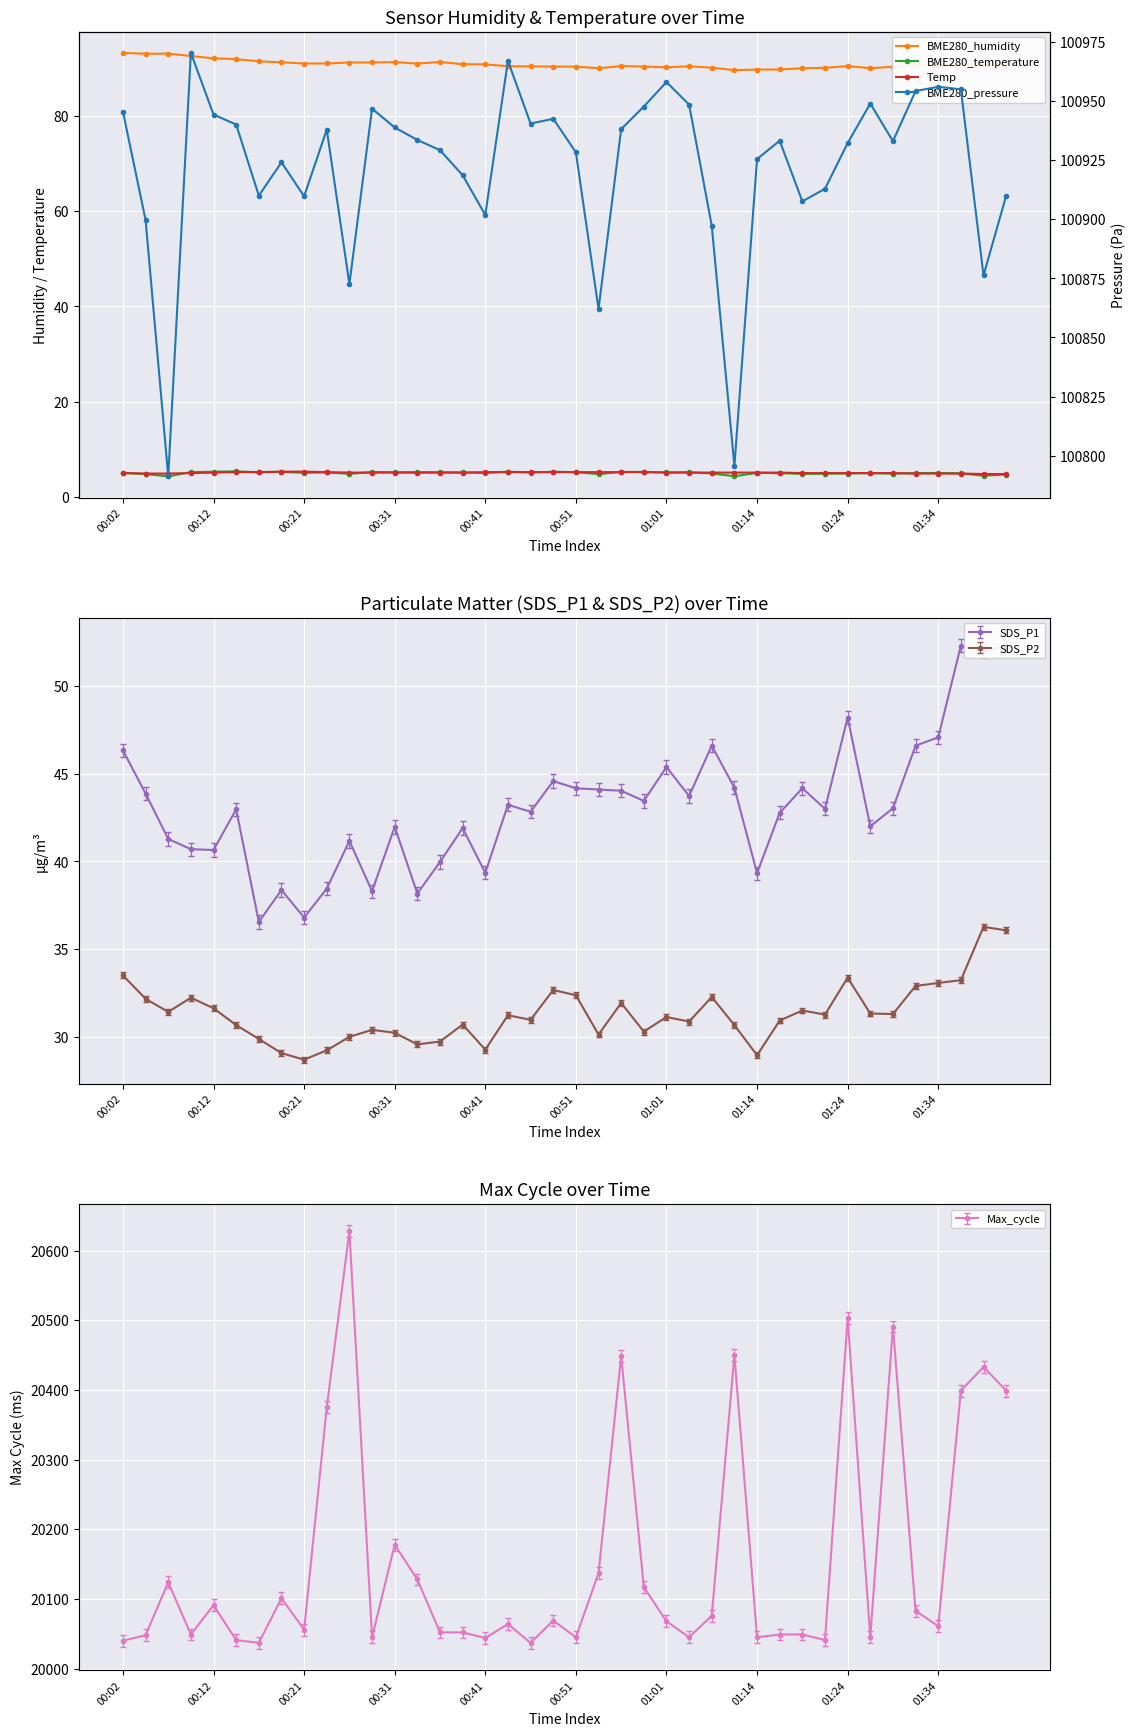

True or false: SDS_P1 and SDS_P2 cross at least once.

False